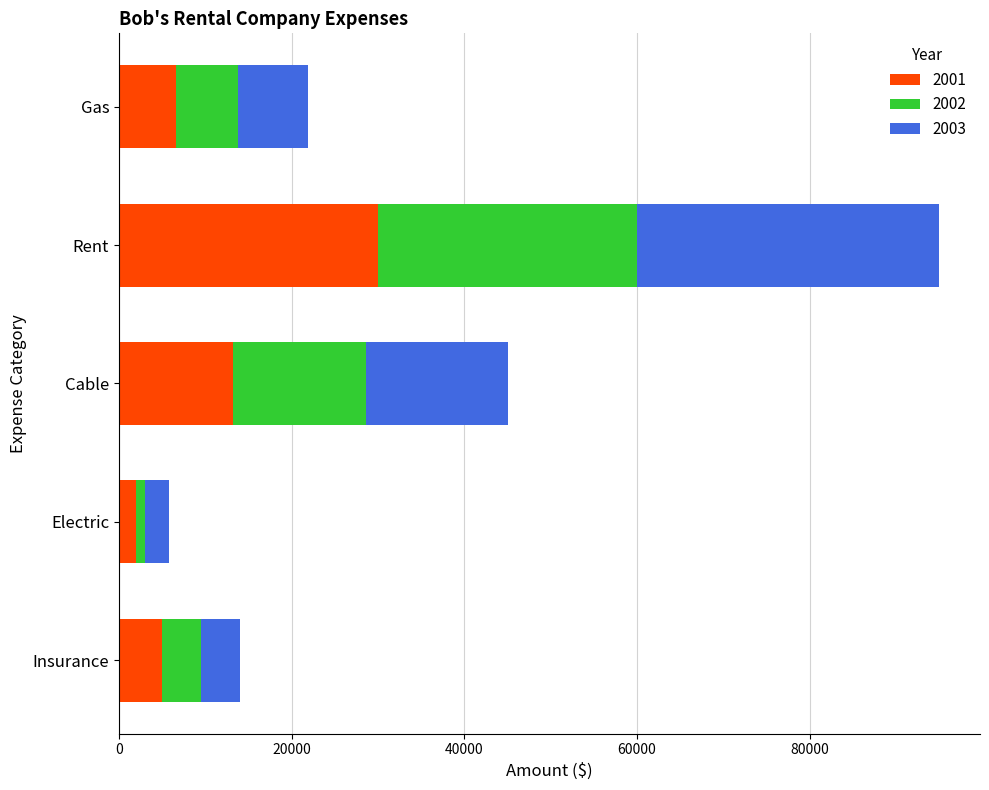

What is the total value across all series at Insurance?

14000